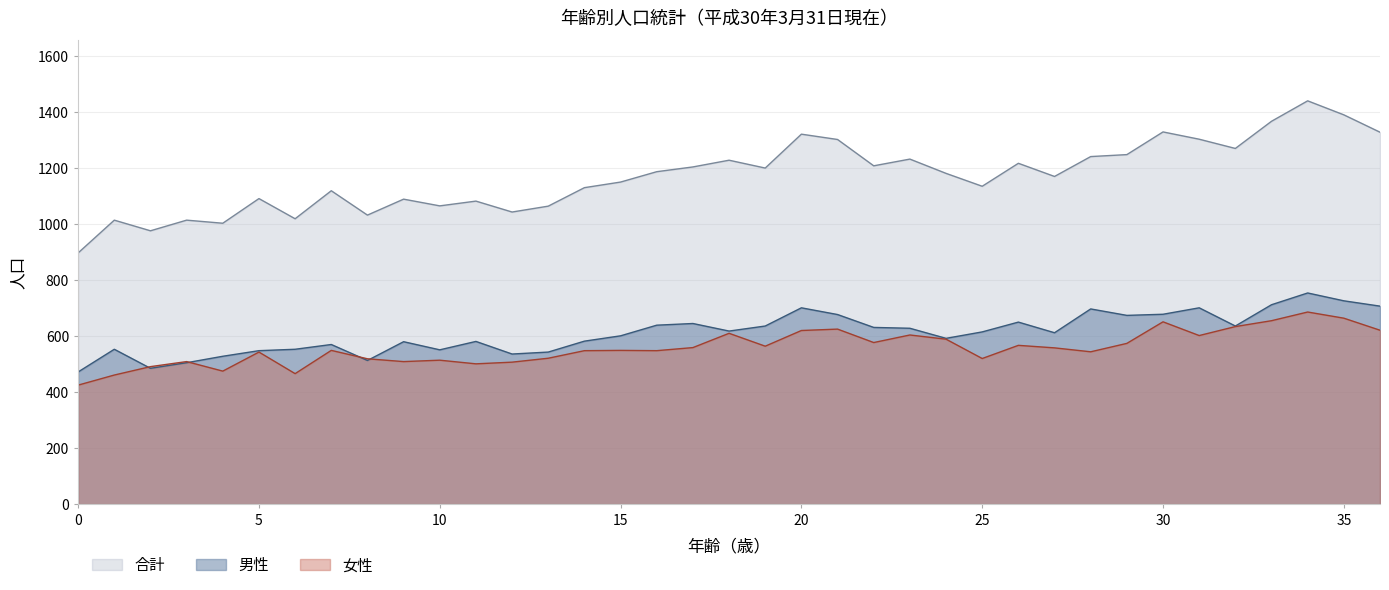

Which series has the largest range (max minus min)?

合計